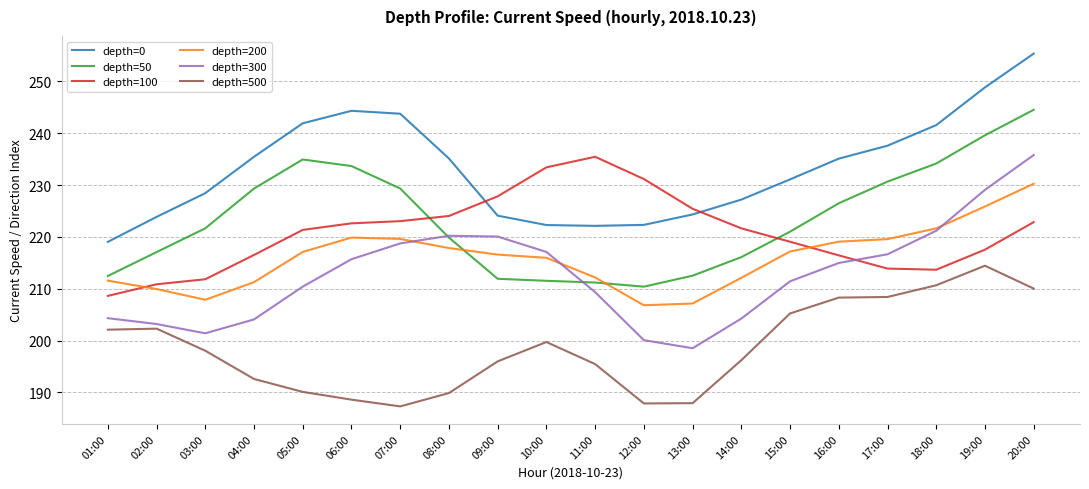

Which category has the highest value in the depth=100 series?

11:00